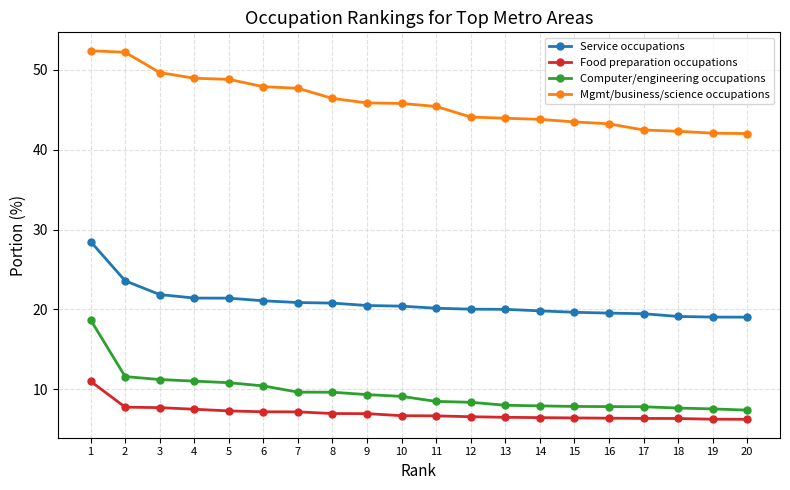

What is the value of the Computer/engineering occupations point at the 5th from the left?

10.8